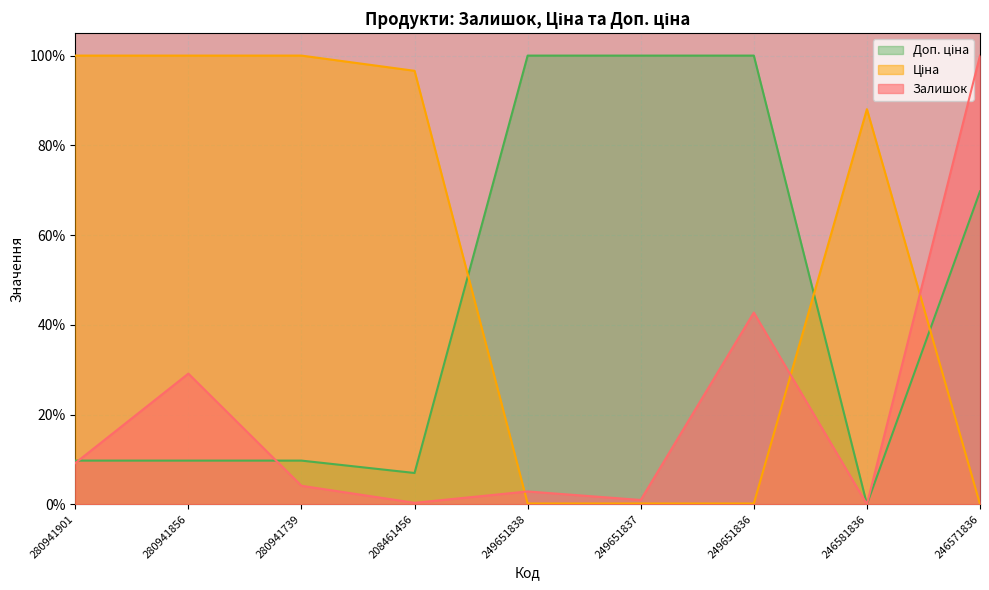

Reading left to right, transcribe all the data shown in this chart.

Залишок: 280941901=0.1	280941856=0.3	280941739=0.0	208461456=0.0	249651838=0.0	249651837=0.0	249651836=0.4	246581836=0.0	246571836=1.0
Ціна: 280941901=1.0	280941856=1.0	280941739=1.0	208461456=1.0	249651838=0.0	249651837=0.0	249651836=0.0	246581836=0.9	246571836=0.0
Доп. ціна: 280941901=0.1	280941856=0.1	280941739=0.1	208461456=0.1	249651838=1.0	249651837=1.0	249651836=1.0	246581836=0.0	246571836=0.7